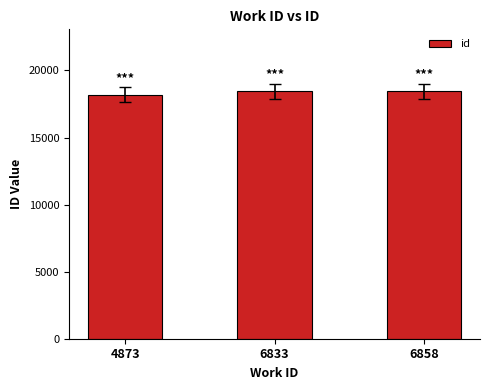

Read the value at 6833, to the nearest 5.

18440